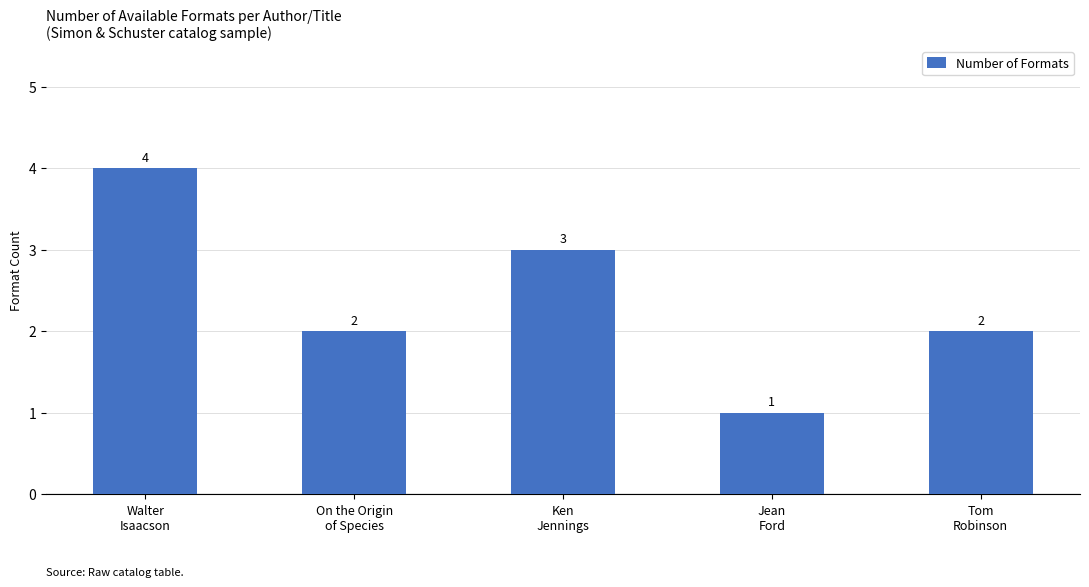

How many data points are less than 2?

1